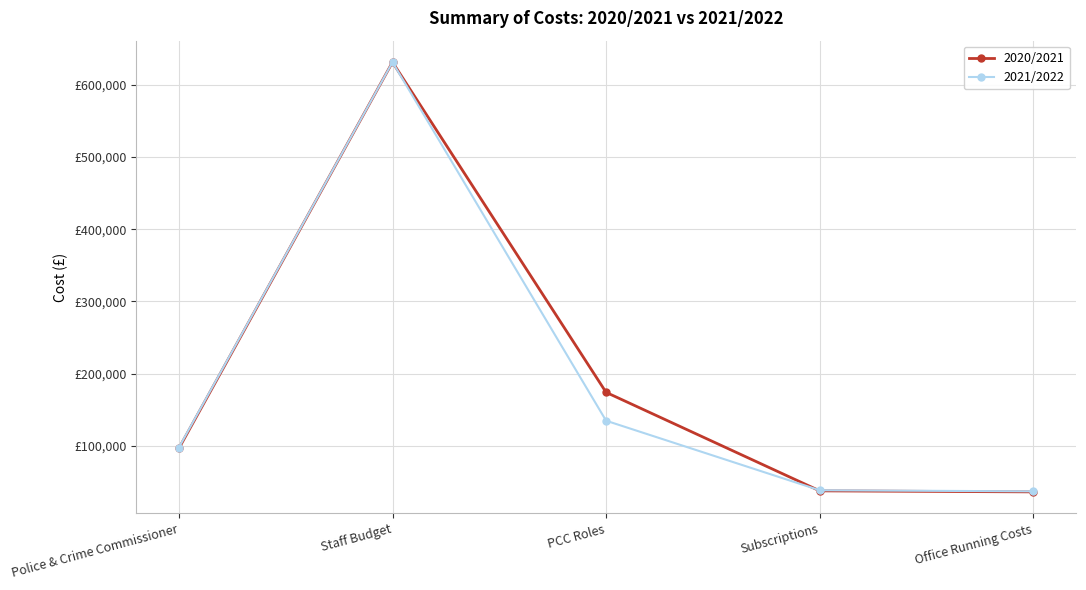

What is the difference between the maximum and minimum values in the 2020/2021 series?

594680